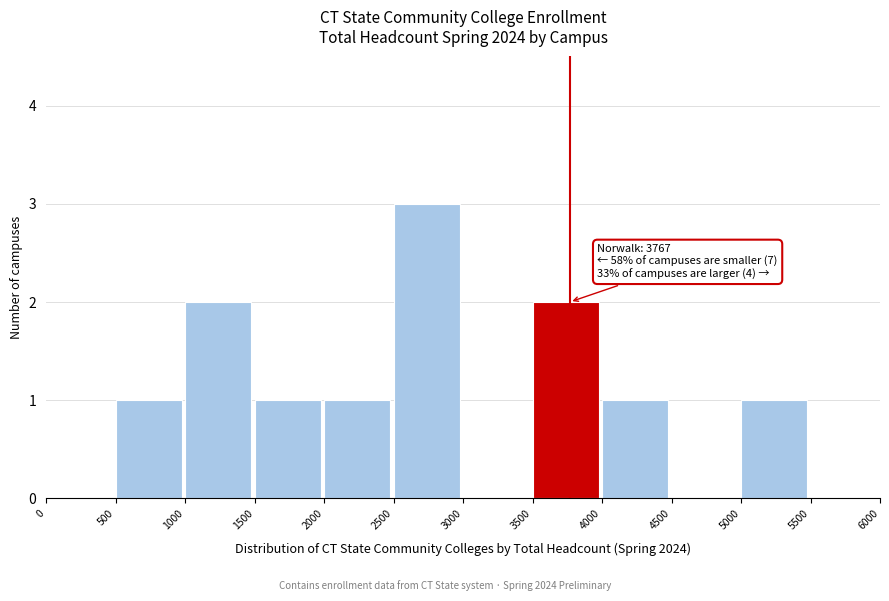

Which range on the x-axis has the tallest bar?

2500 to 3000